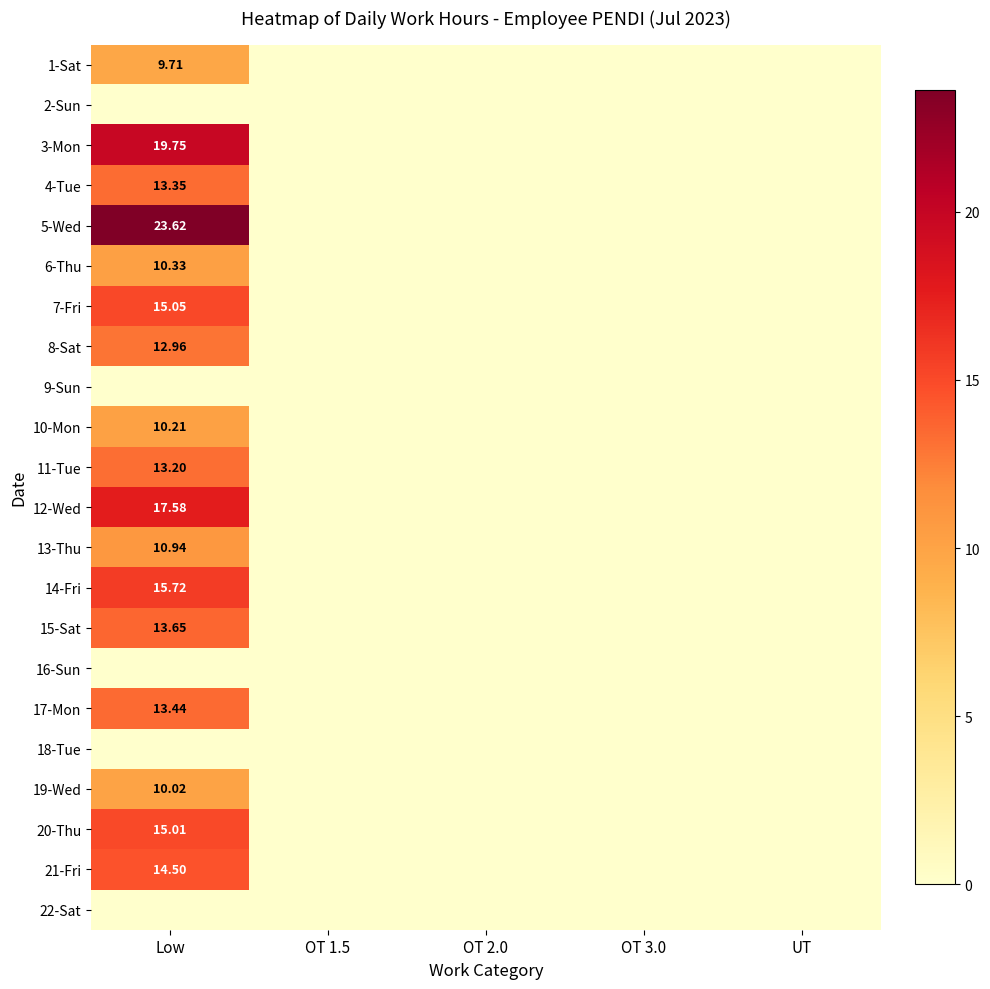

At how many categories does at least one series exceed 4?

1